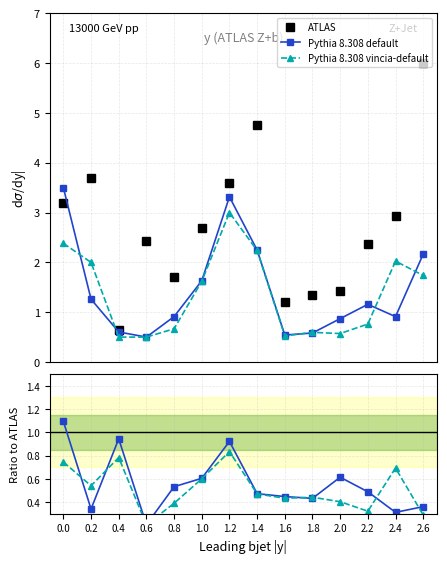

The value of ATLAS at 0.2 is 1.5. True or false?

False